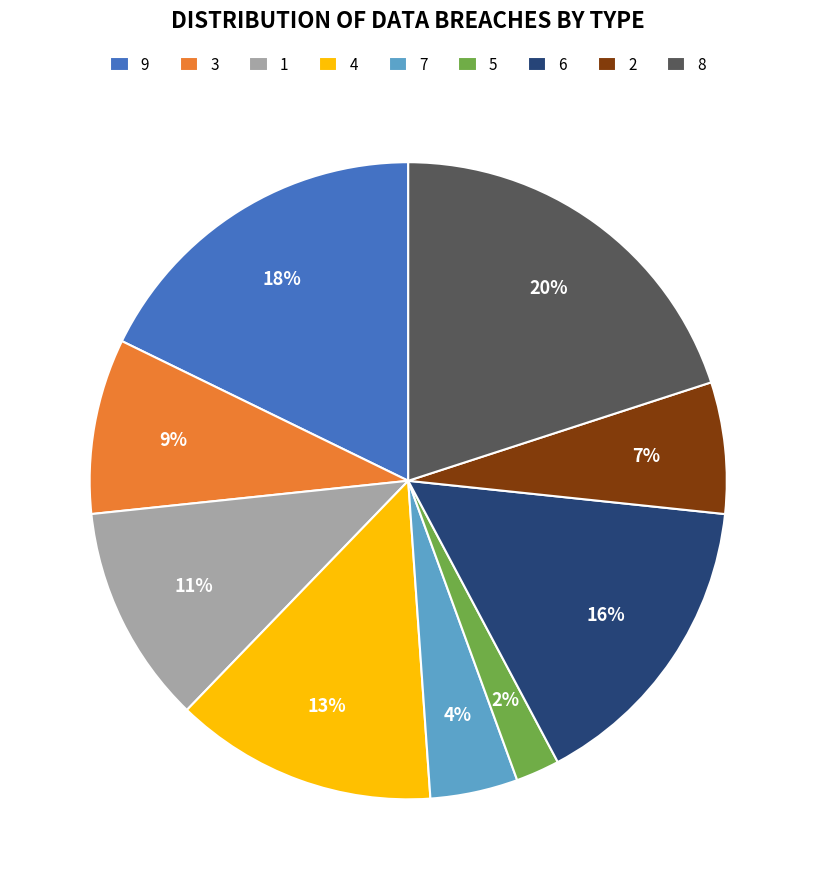

To the nearest percent, what portion does 6 represent?

16%